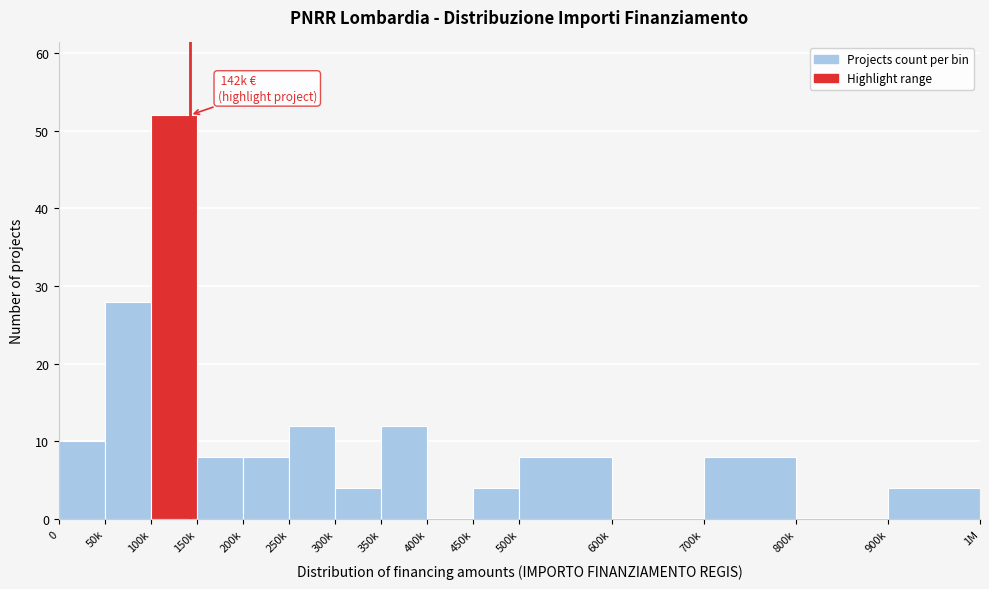

Reading left to right, transcribe all the data shown in this chart.

0=10	50k=28	100k=52	150k=8	200k=8	250k=12	300k=4	350k=12	400k=0	450k=4	500k=8	600k=0	700k=8	800k=0	900k=4